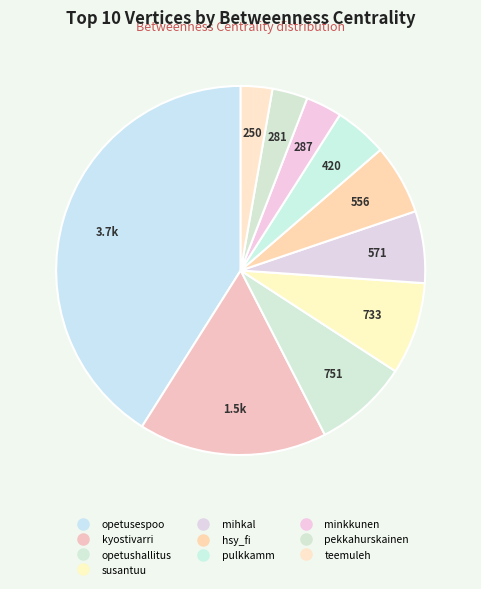

What is the change in value from hsy_fi to pekkahurskainen?

-274.9